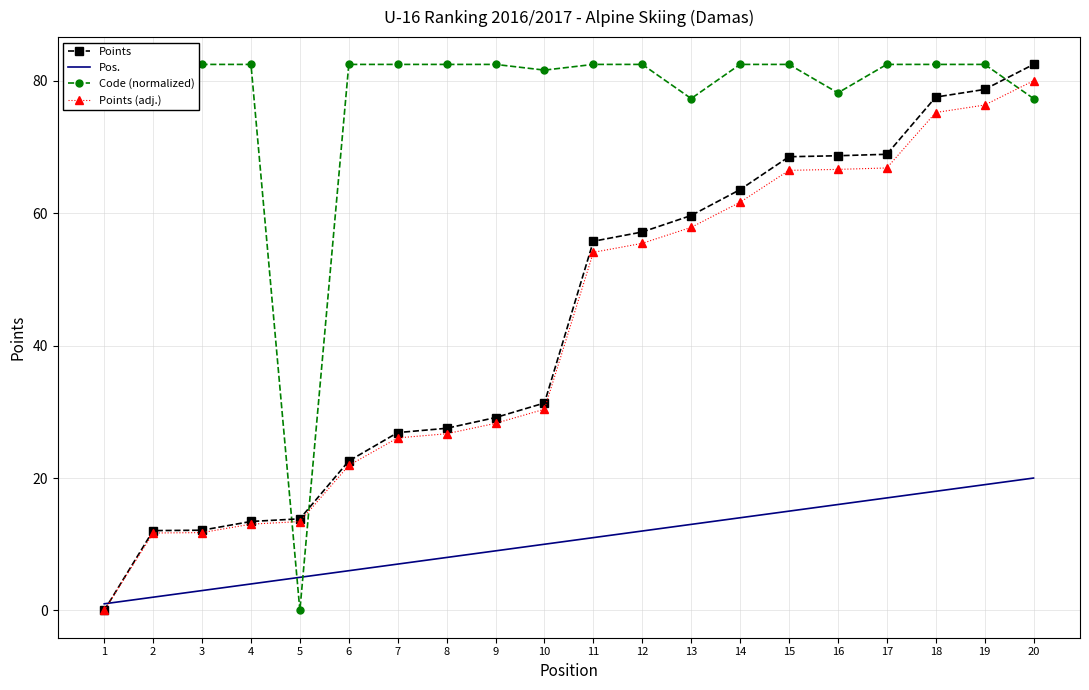

What is the difference between the highest and lowest values at 16?

62.2